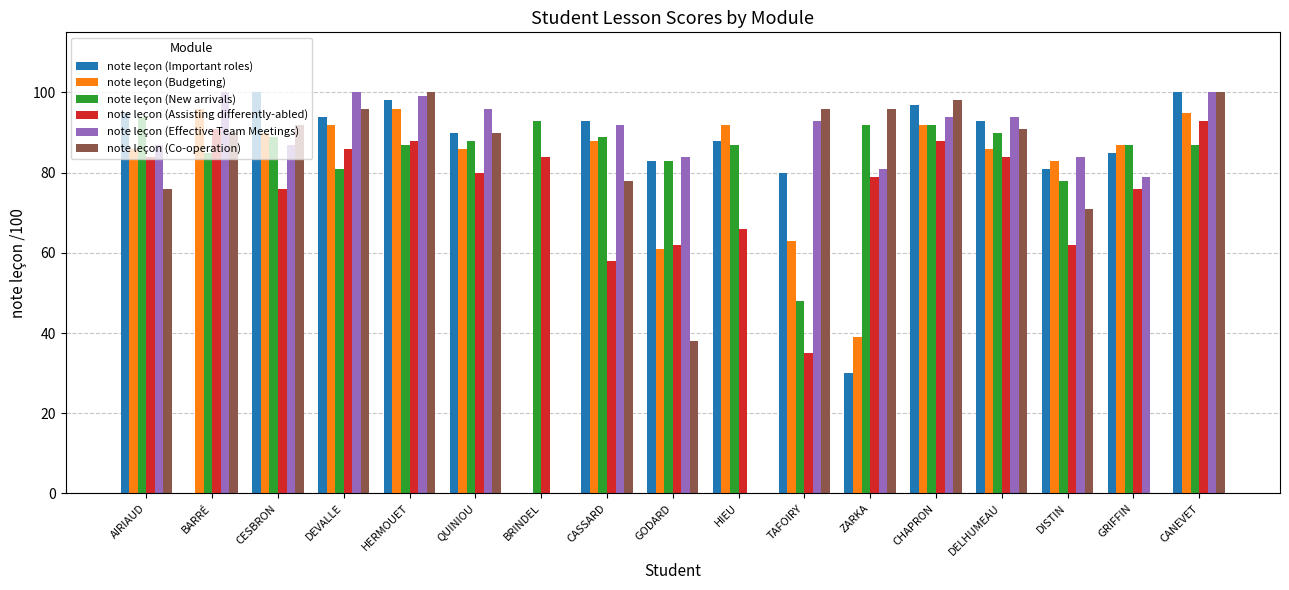

Count the number of categories in the chart.

17